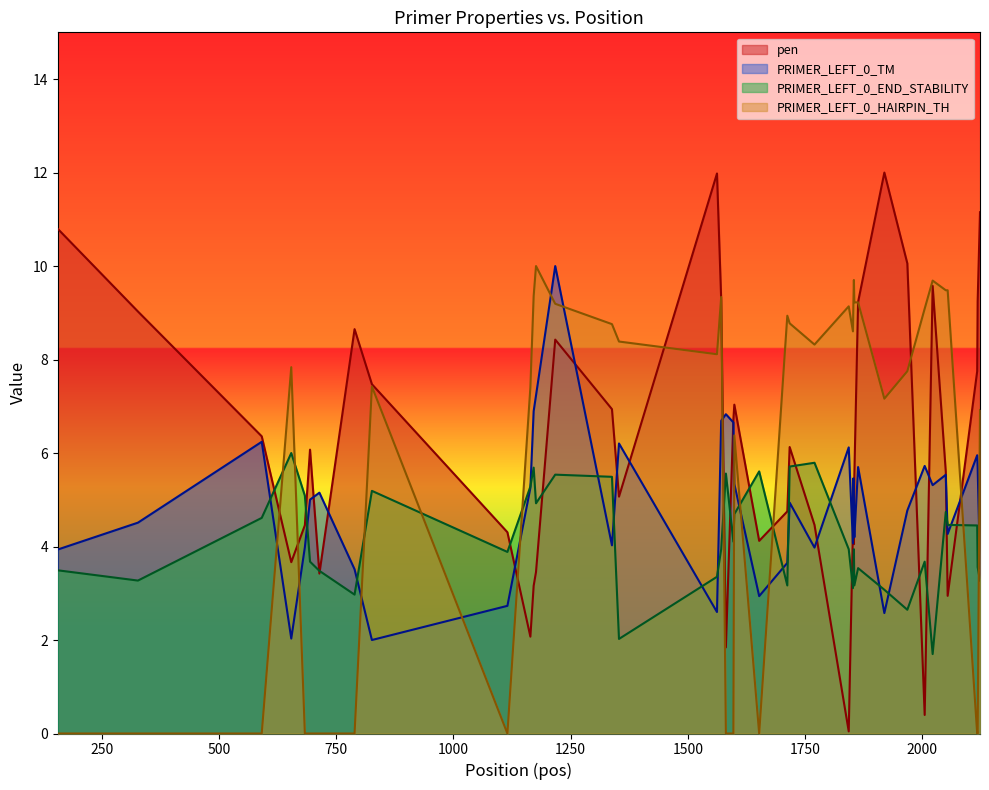

True or false: PRIMER_LEFT_0_HAIRPIN_TH and PRIMER_LEFT_0_END_STABILITY cross at least once.

True